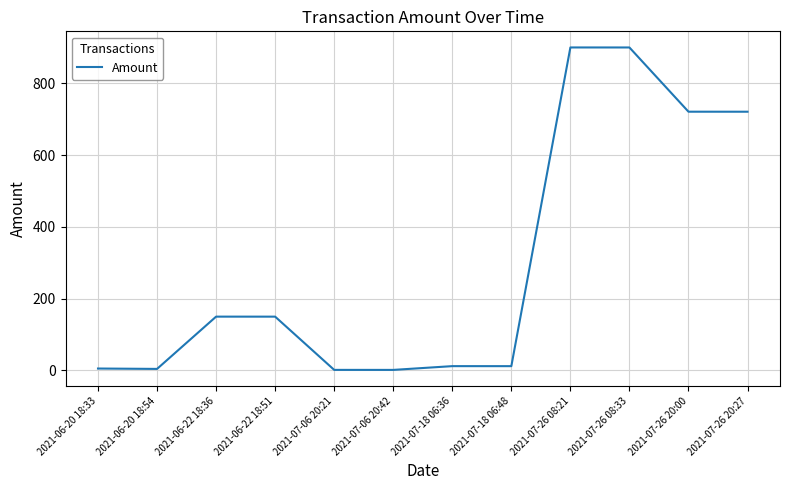

Is it true that the value at 2021-07-26 08:21 is 1615.4?

False